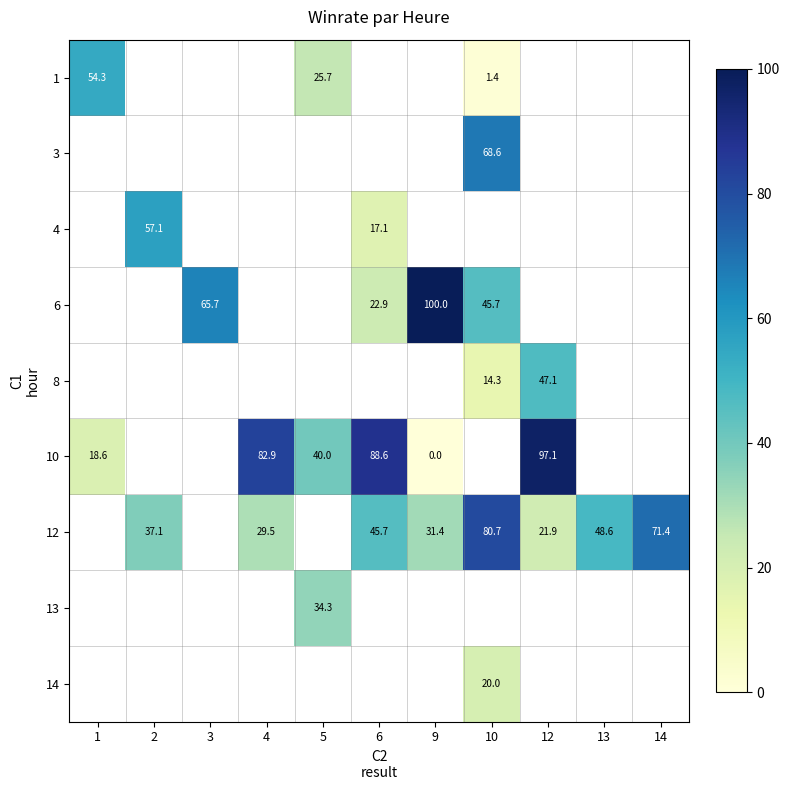

How many series are shown in this chart?

9